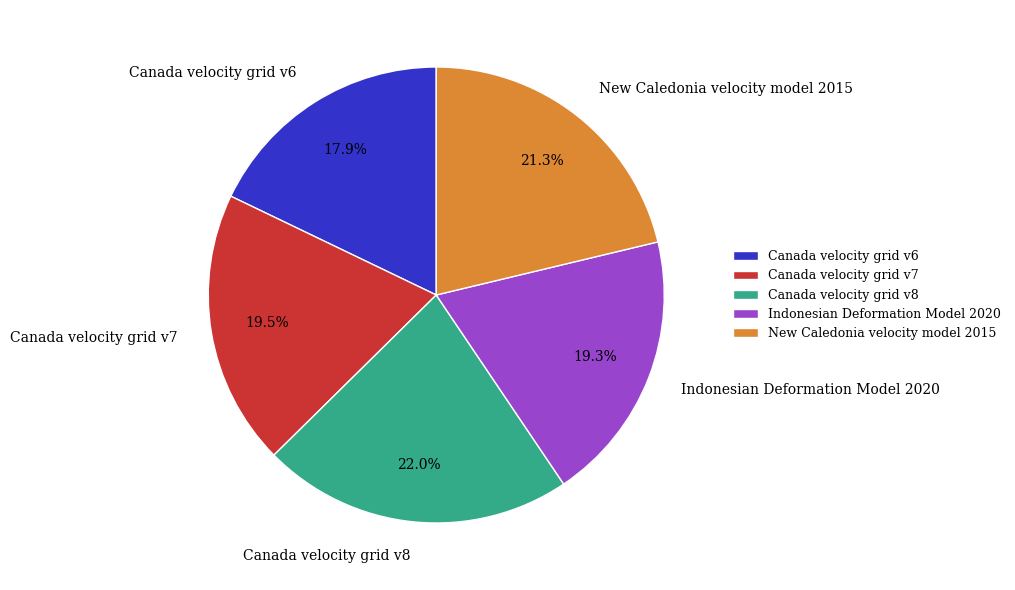

Combined, what portion of the pie is Canada velocity grid v8 and Canada velocity grid v6?

39.9%